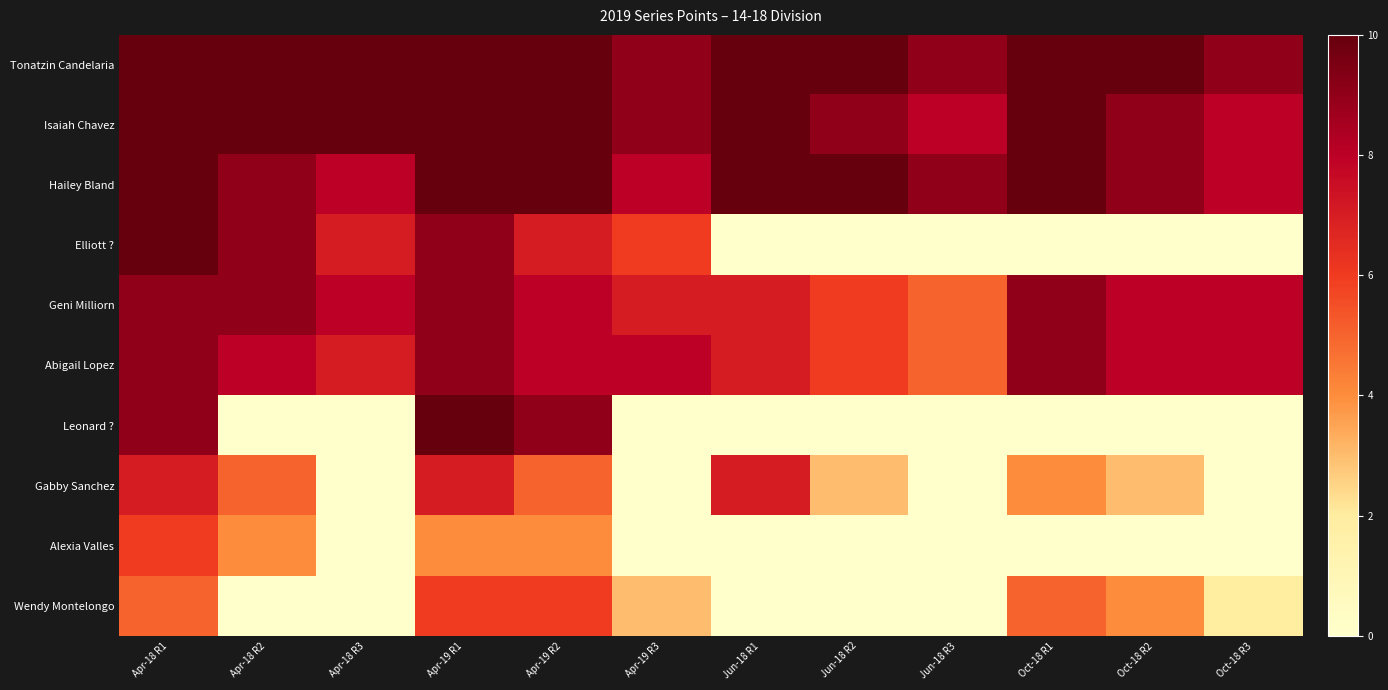

Between Apr-18 R2 and Apr-19 R3, which is larger?

Apr-18 R2